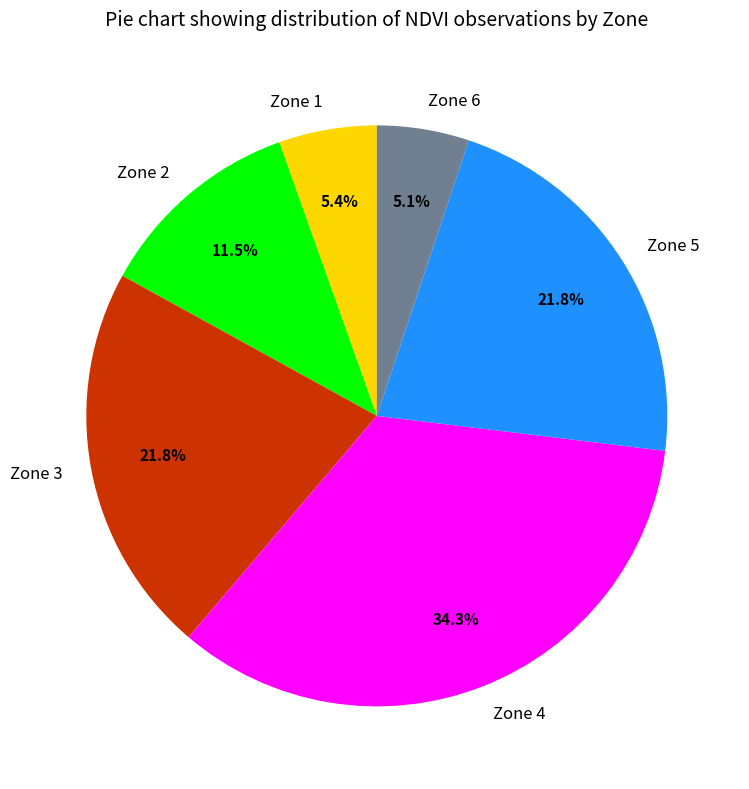

Does Zone 2 account for over 50% of the chart?

No